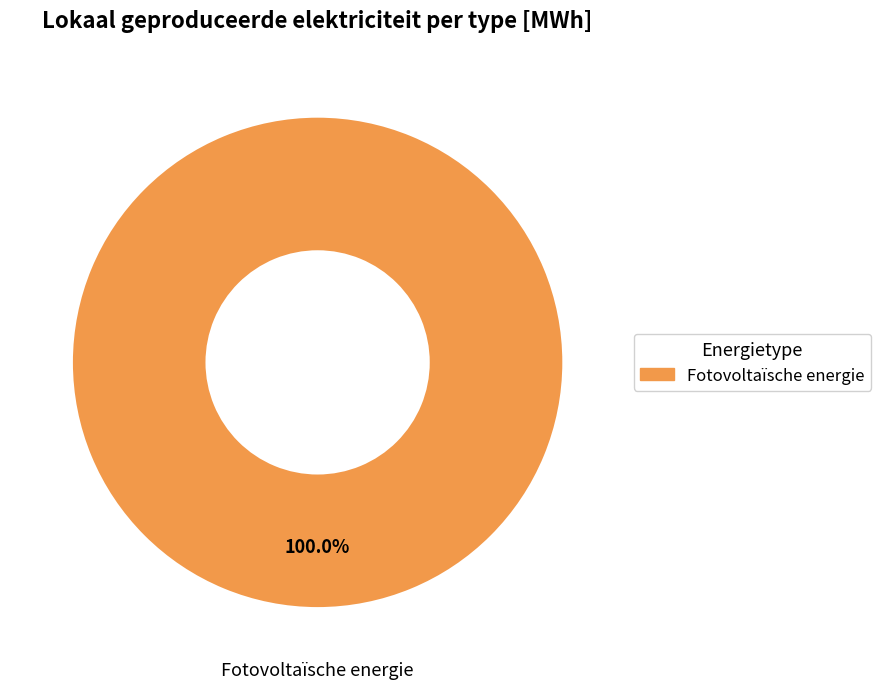

Does any single category account for the majority?

Yes